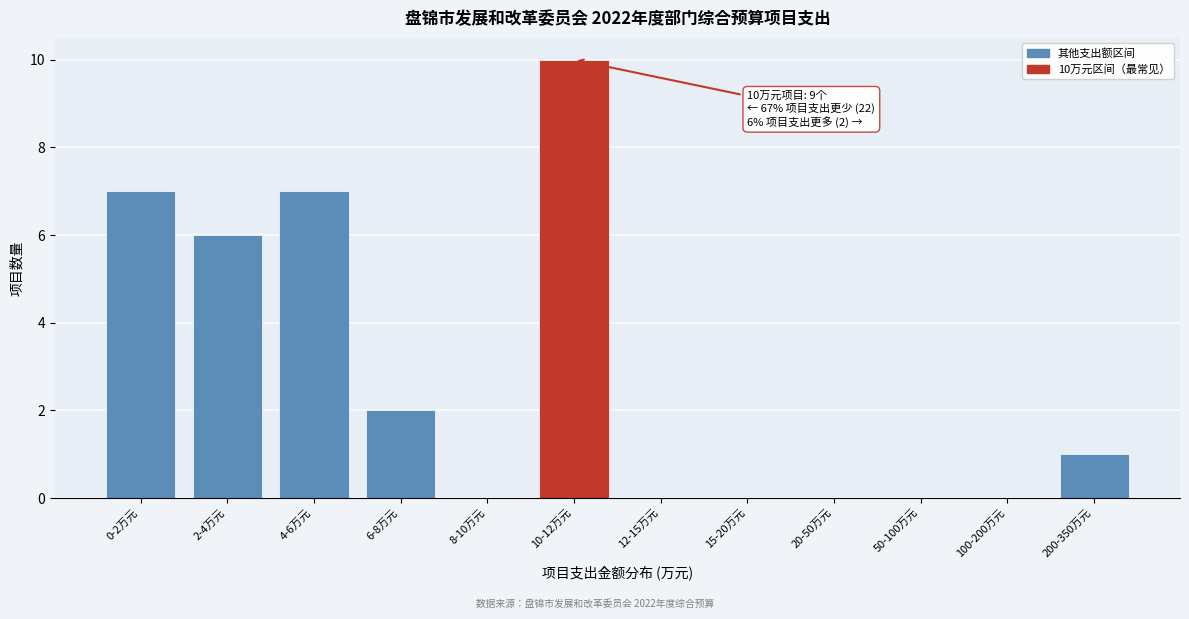

Reading left to right, list all the values displayed in this chart.

0-2万元=7	2-4万元=6	4-6万元=7	6-8万元=2	8-10万元=0	10-12万元=10	12-15万元=0	15-20万元=0	20-50万元=0	50-100万元=0	100-200万元=0	200-350万元=1